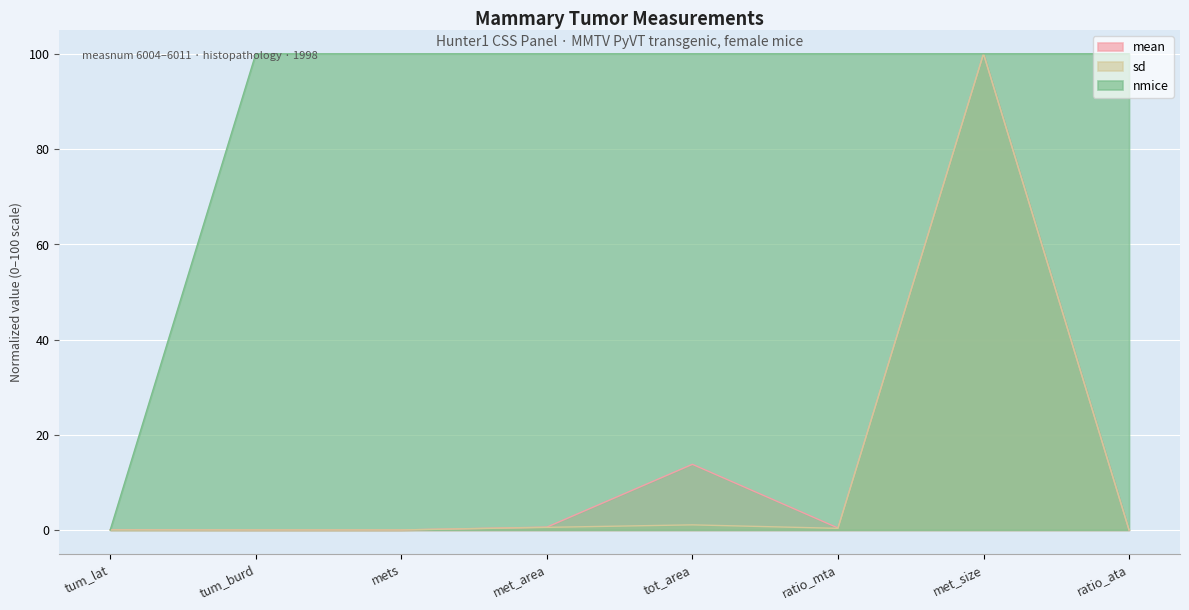

What is the value of the nmice point at the 7th from the left?

100.0